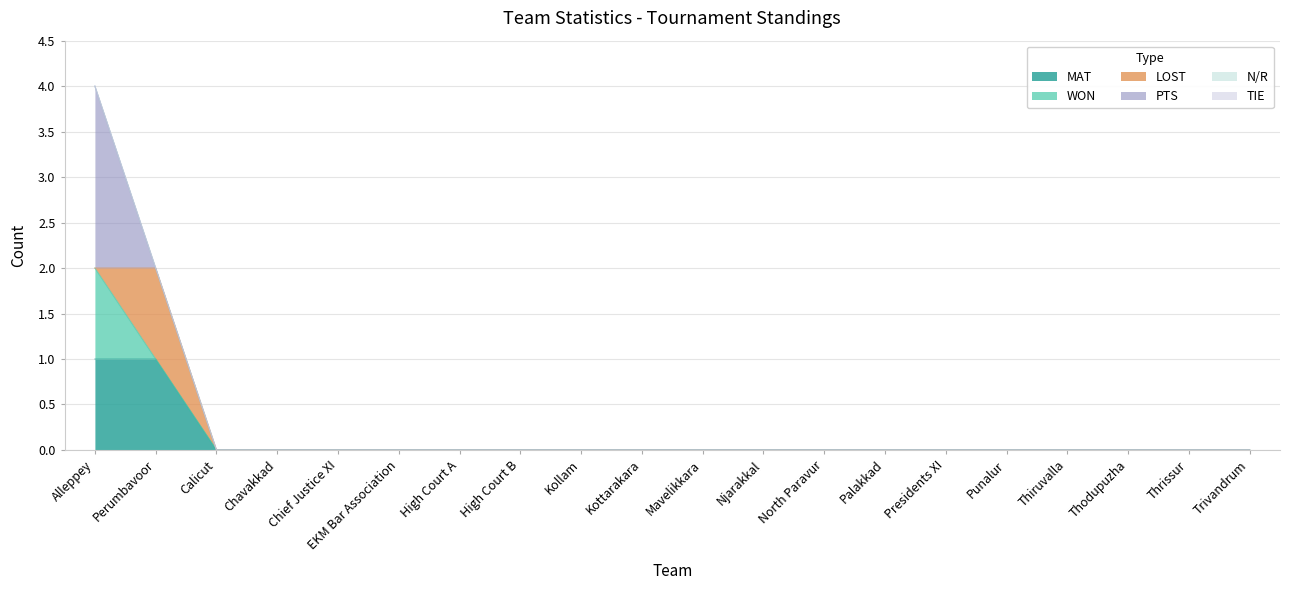

At which category does LOST reach its first local peak?

Perumbavoor